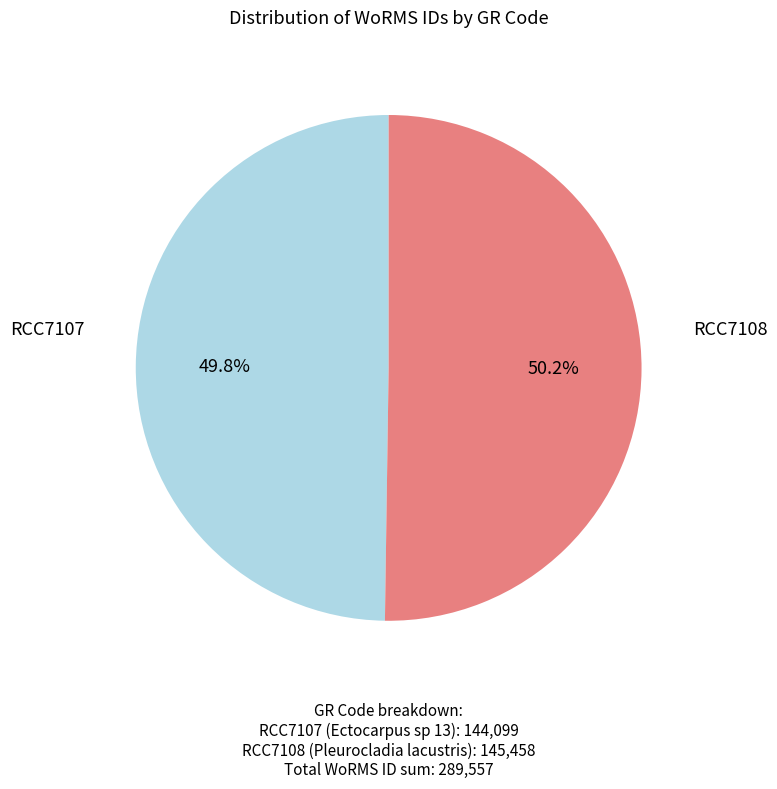

How many slices are in this pie chart?

2